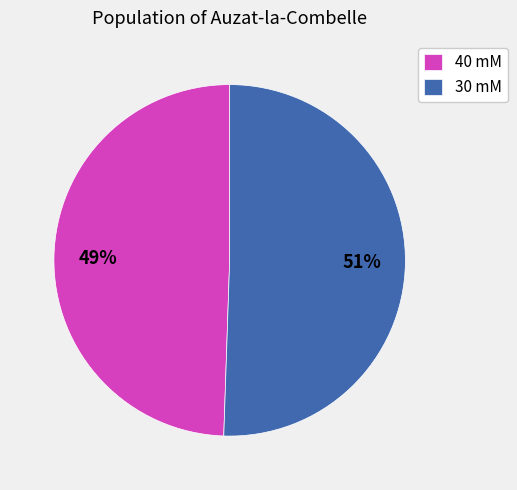

Combined, do 30 mM and 40 mM account for over 50%?

Yes